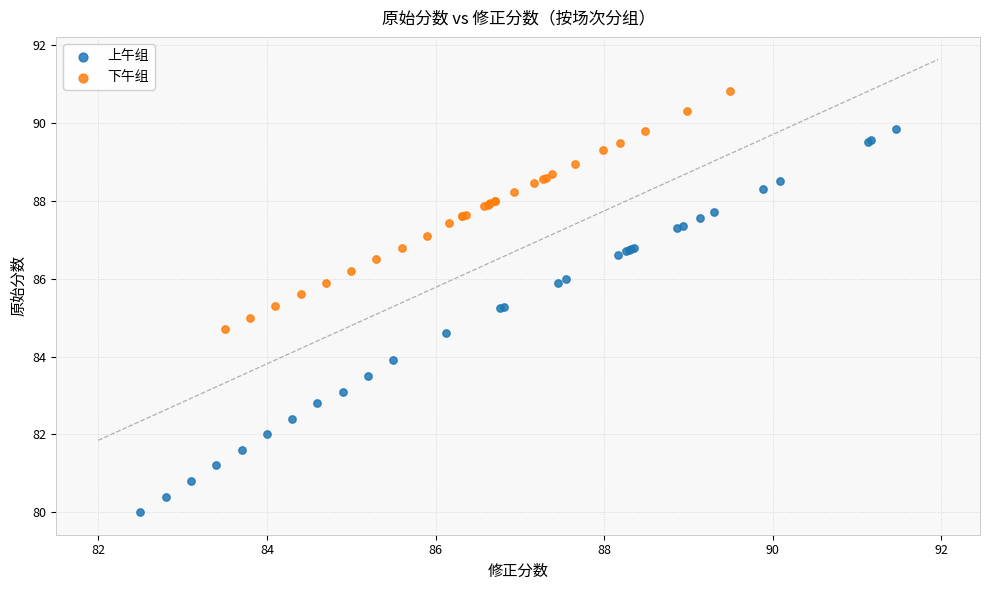

Which series reaches the minimum Y coordinate?

上午组